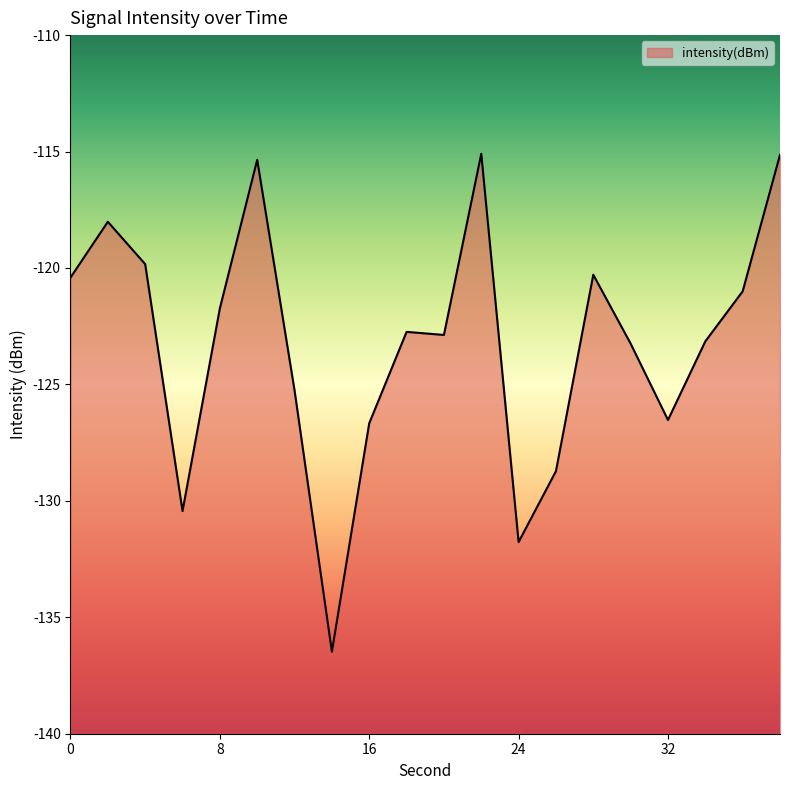

The value at 38 is -115.1. True or false?

True